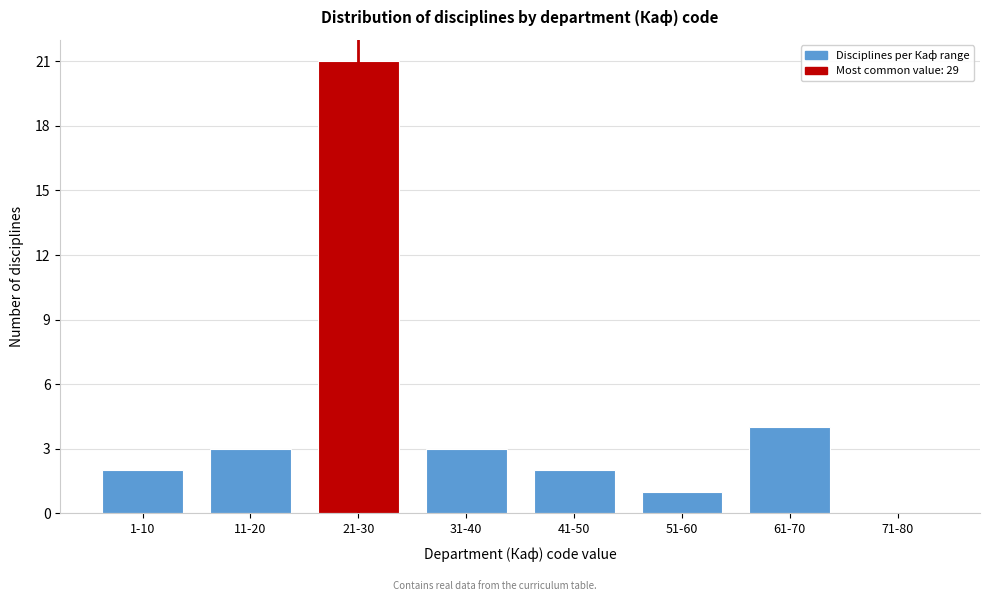

Reading left to right, list all the values displayed in this chart.

1-10=2	11-20=3	21-30=21	31-40=3	41-50=2	51-60=1	61-70=4	71-80=0